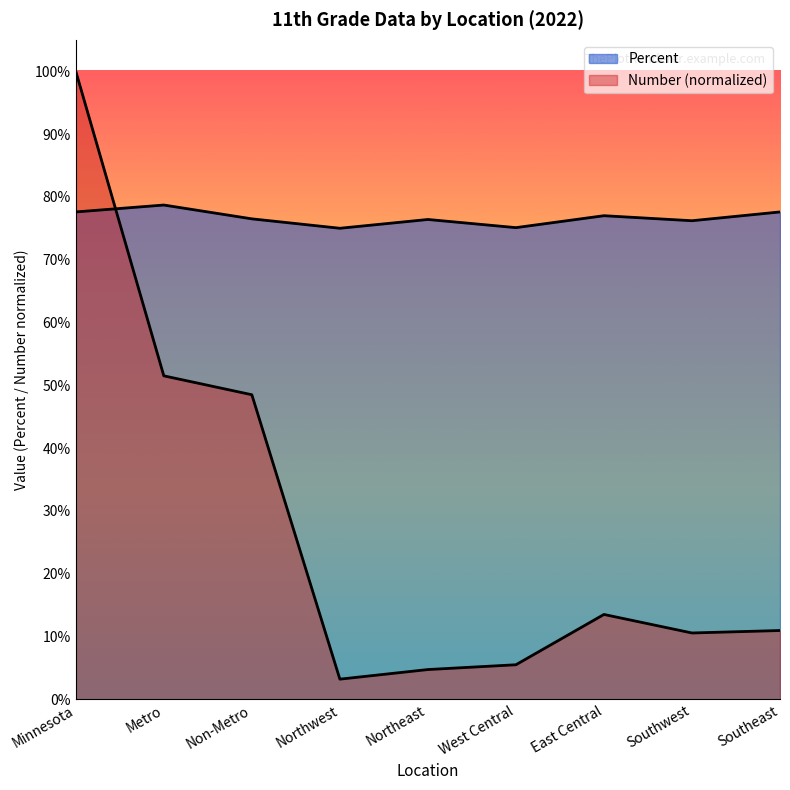

True or false: Number has a value of 0.1 at Southwest.

True